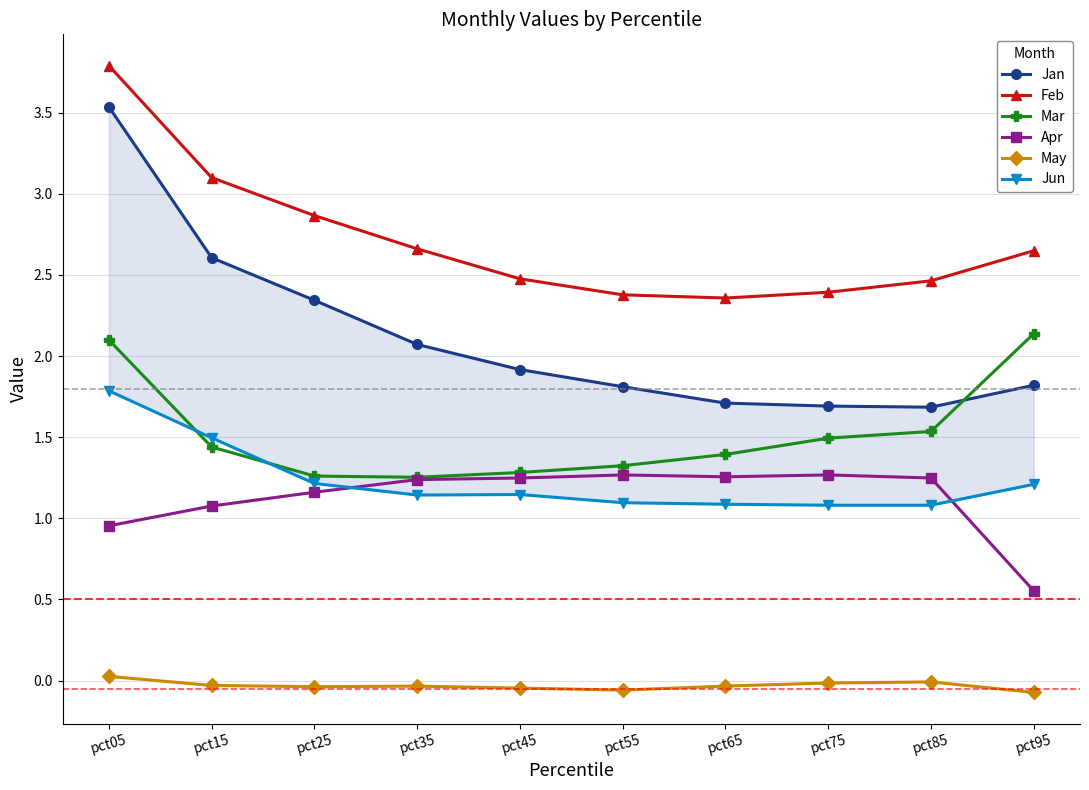

What is the greatest value displayed?

3.8